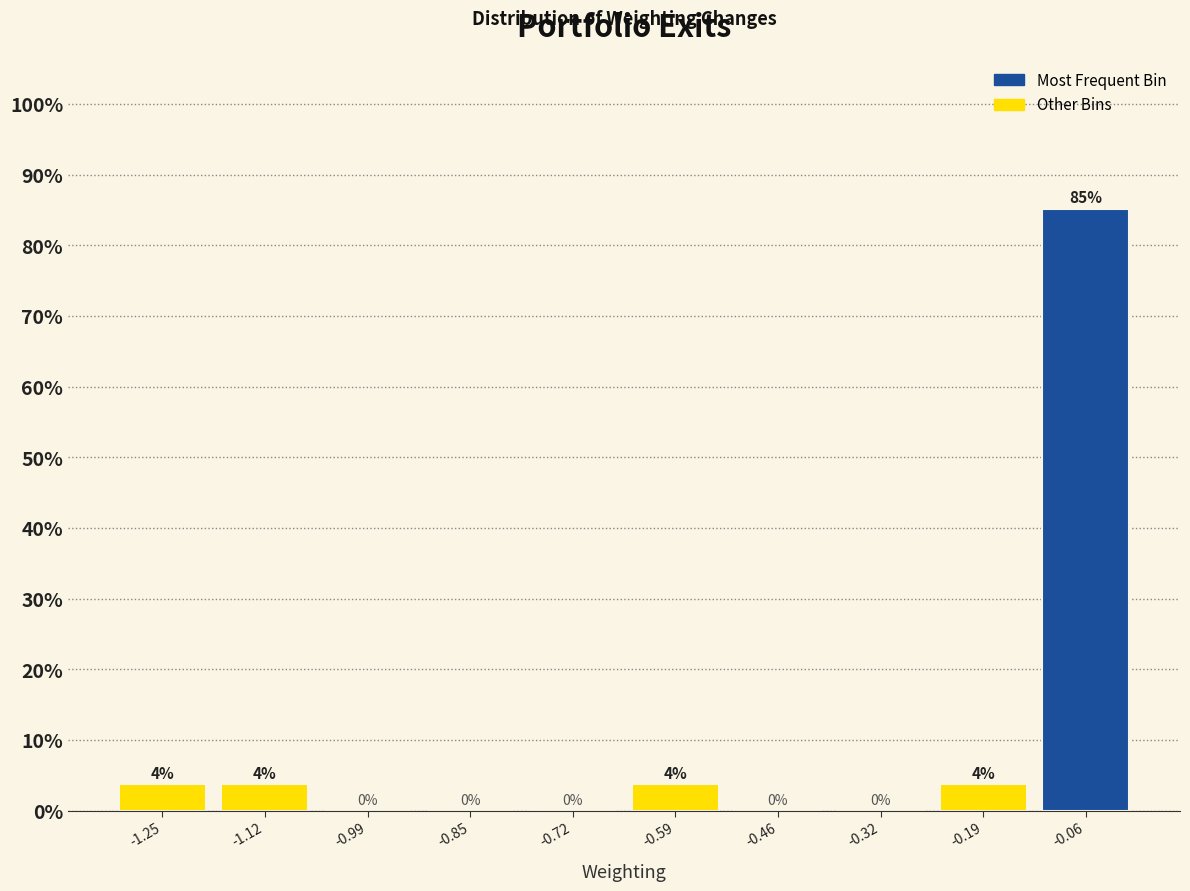

Over which range of the x-axis is the bar tallest?

-0.12 to 0.02